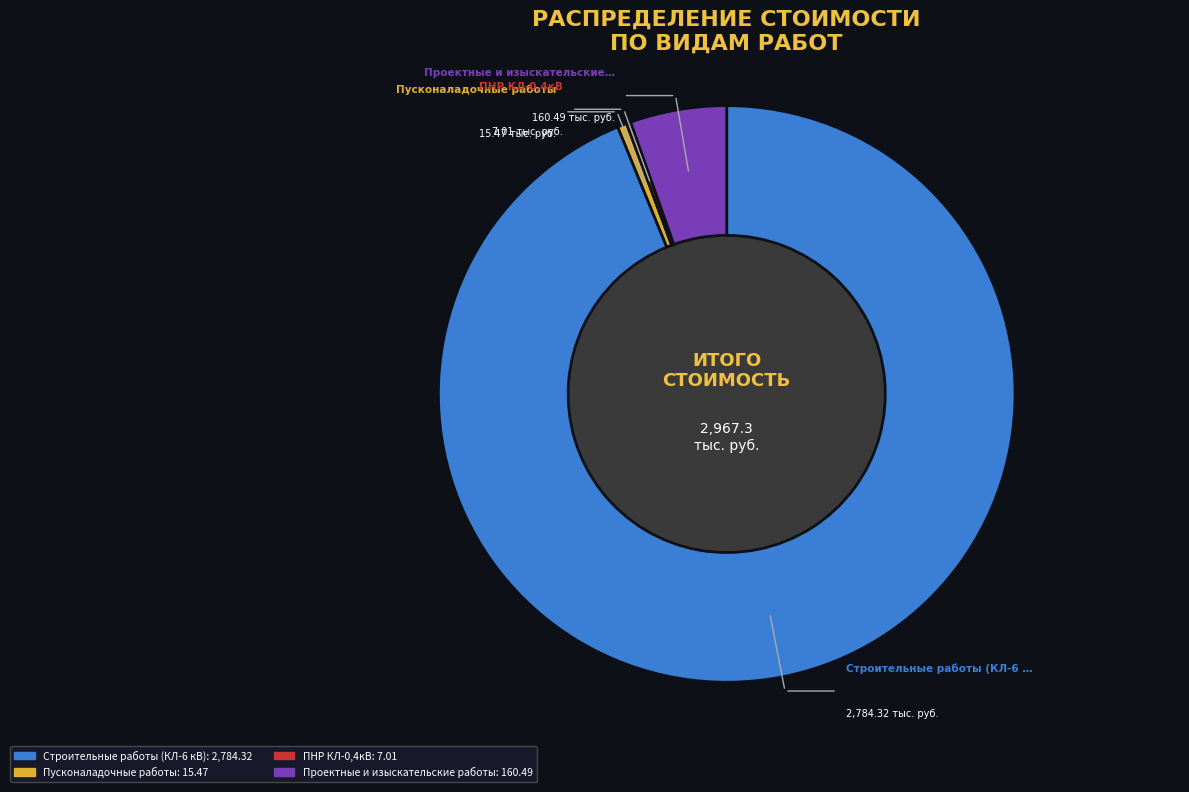

Does any single category account for the majority?

Yes